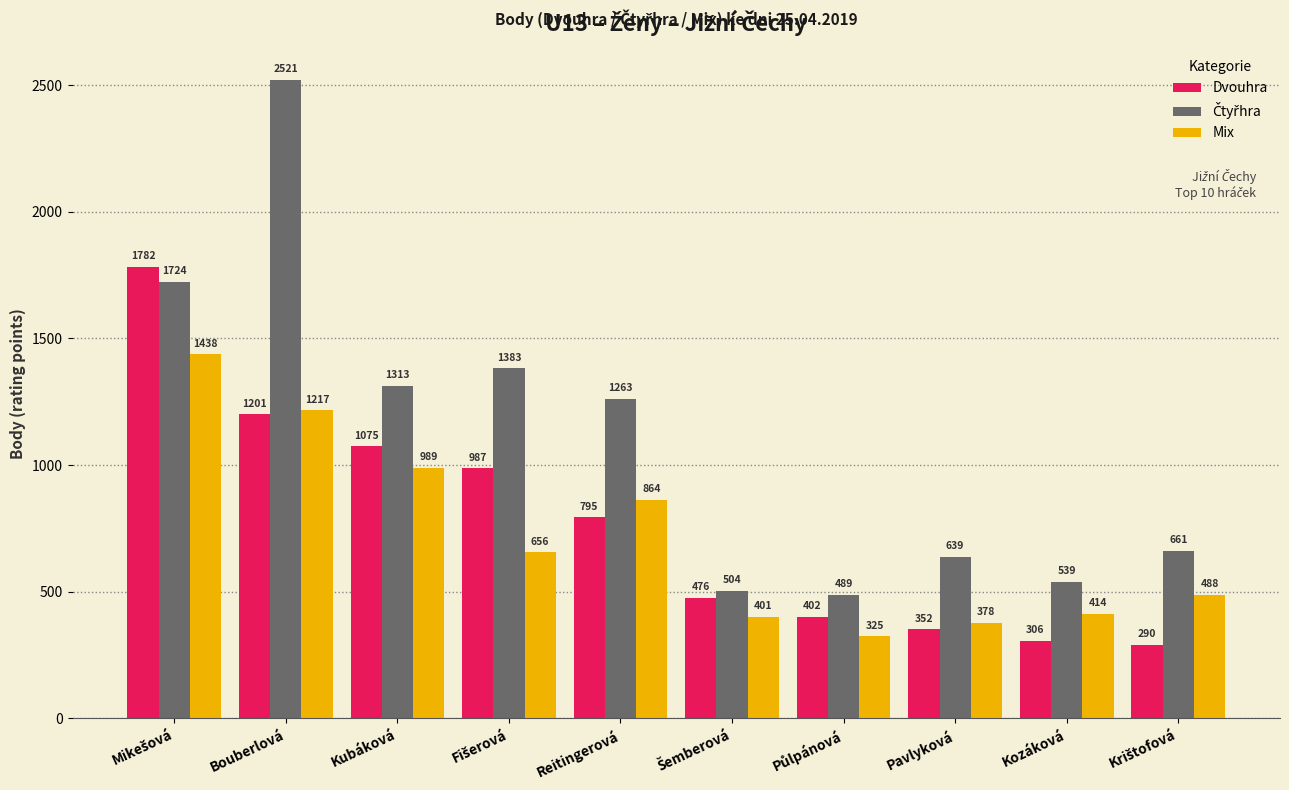

How many groups of bars are there?

10